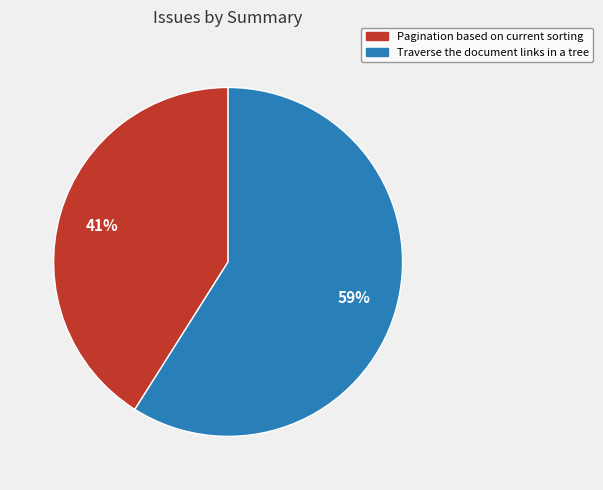

To the nearest percent, what portion does Traverse the document links in a tree represent?

59%